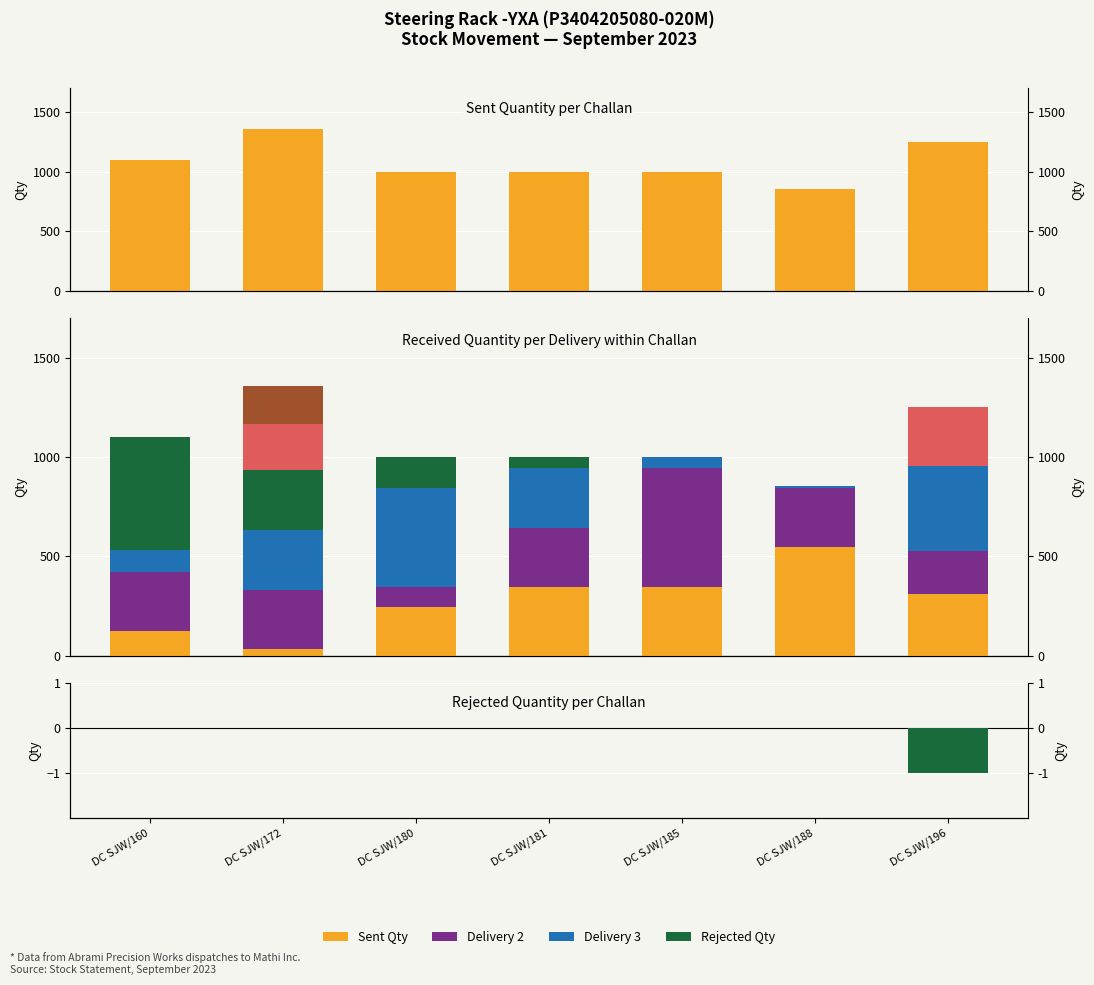

Are the bars horizontal?

No